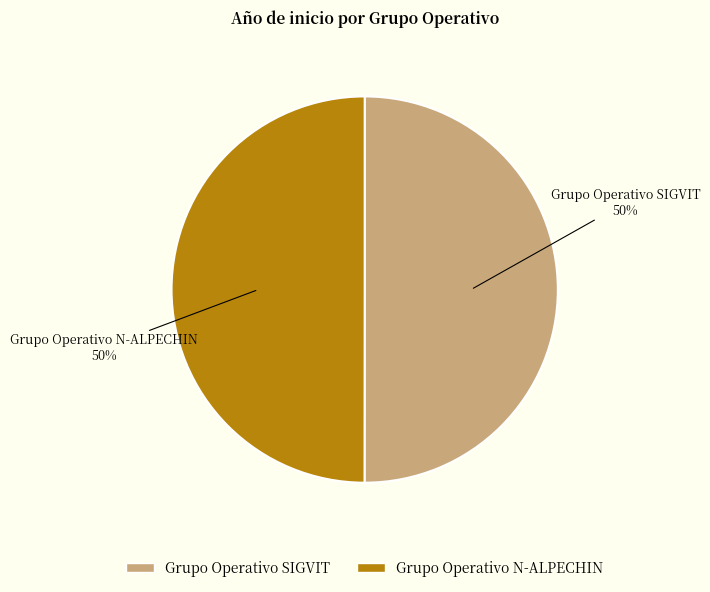

What is the ratio of the value at Grupo Operativo SIGVIT to the value at Grupo Operativo N-ALPECHIN?

1.0